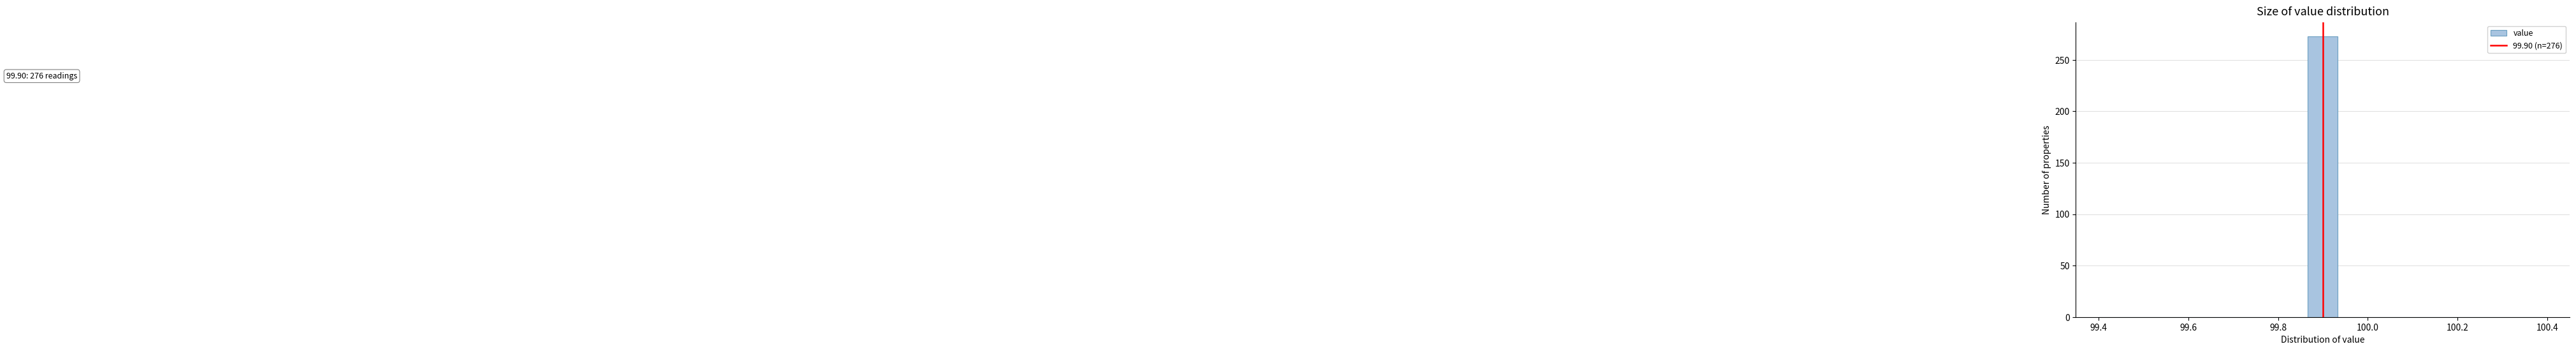

Around what value on the x-axis is the tallest bar? Give the approximate position of its centre, as read against the axis.

99.90